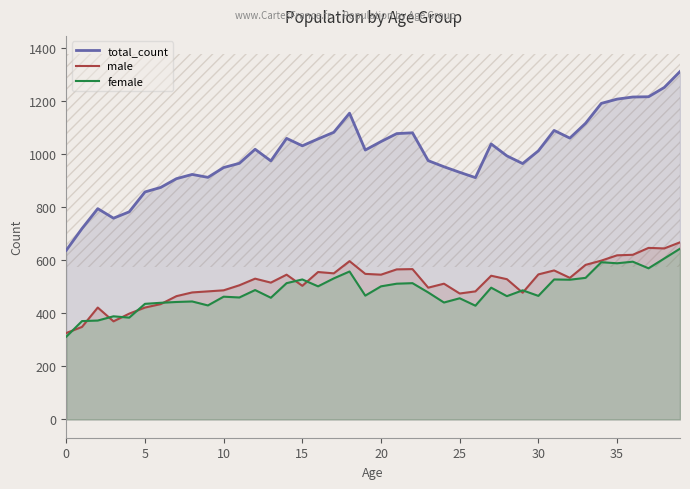

What is the sum of all female values?

19430